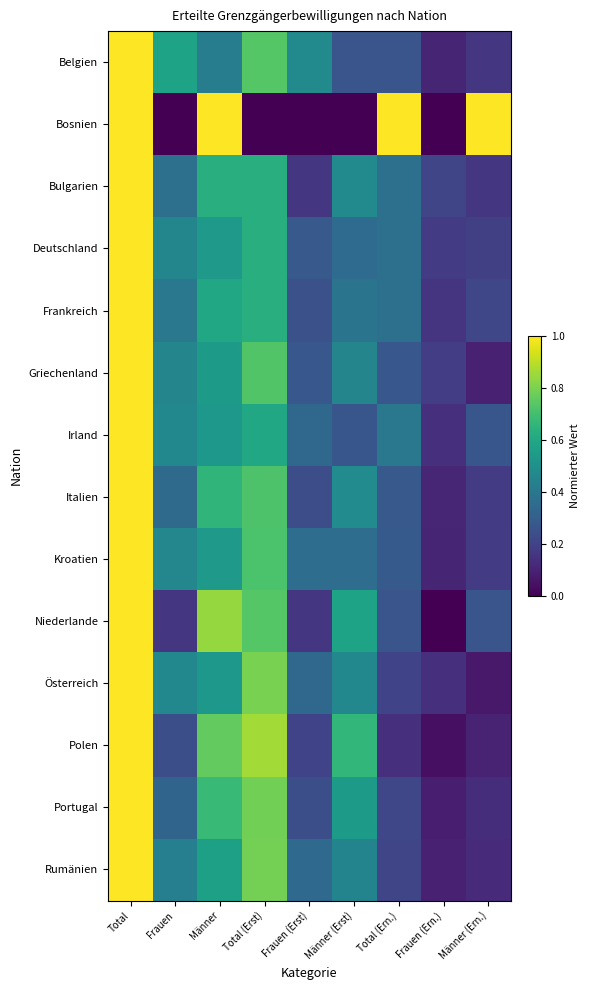

Which has a higher value, Total (Erst) or Männer (Ern.)?

Total (Erst)